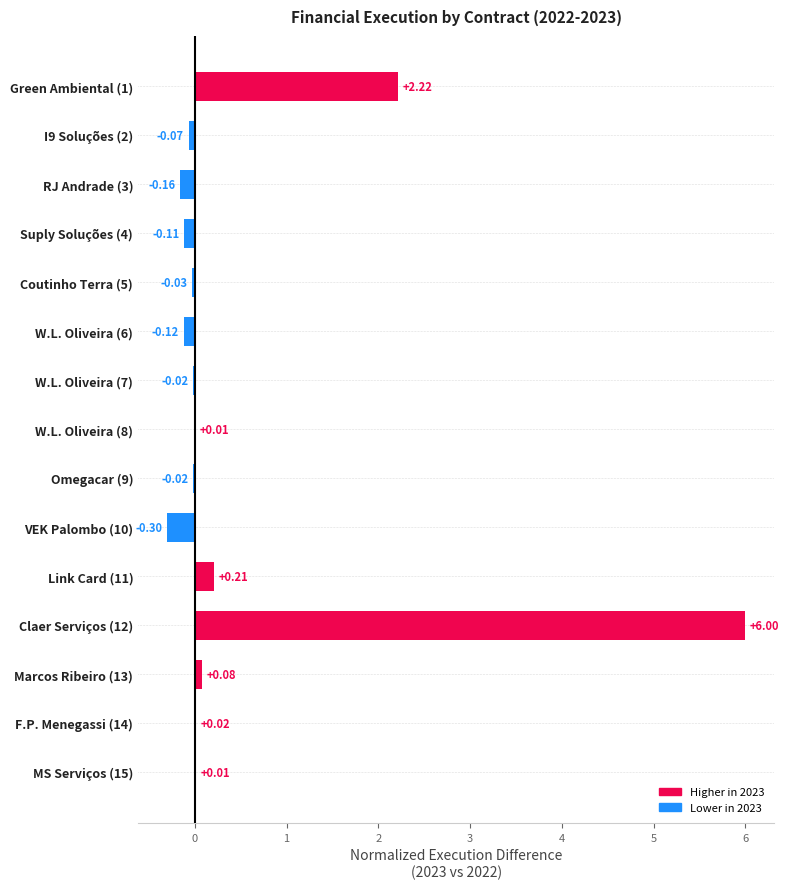

Are the bars horizontal?

Yes